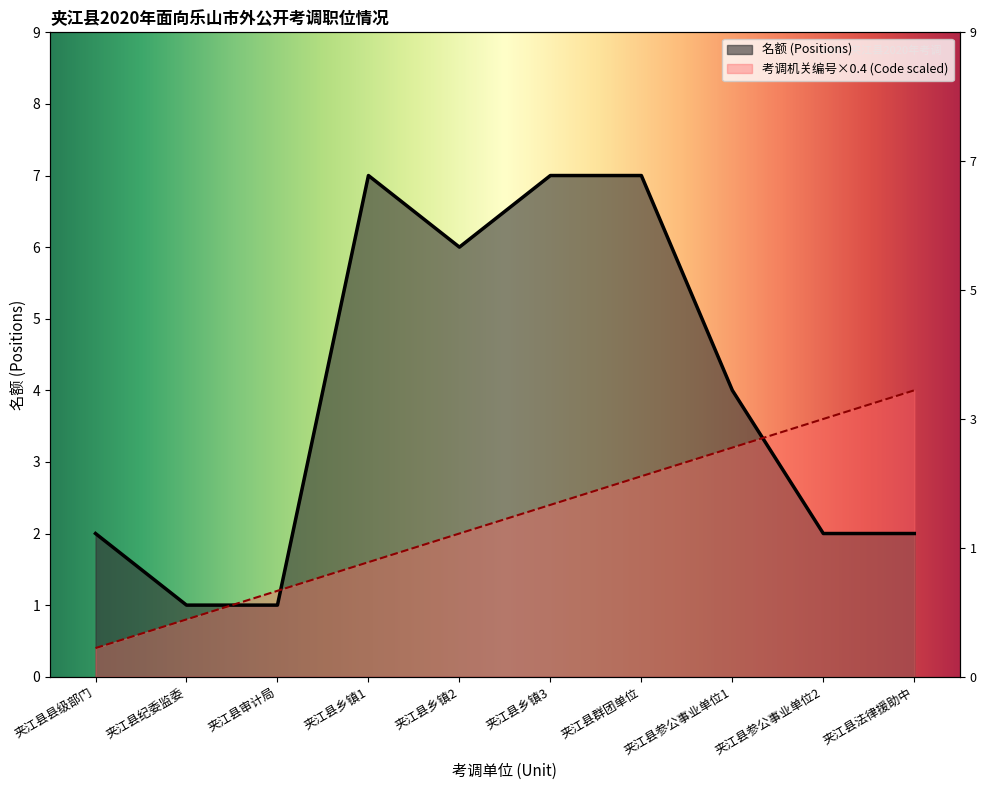

Which category has the highest value in the 名额 (Positions) series?

夹江县乡镇1